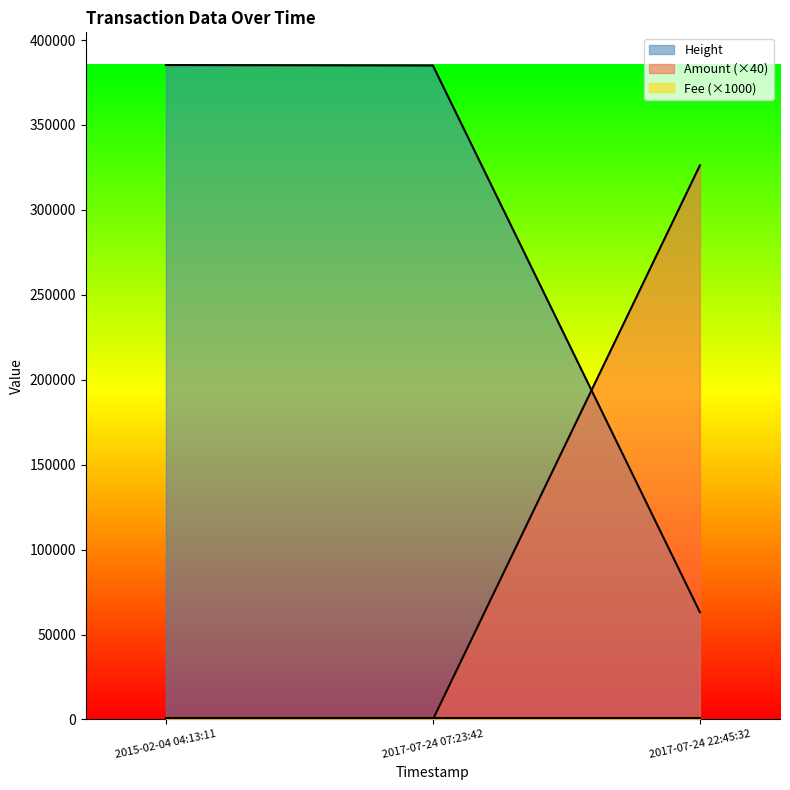

Reading left to right, transcribe all the data shown in this chart.

Amount: 2015-02-04 04:13:11=0	2017-07-24 07:23:42=0	2017-07-24 22:45:32=326200
Height: 2015-02-04 04:13:11=385259	2017-07-24 07:23:42=385012	2017-07-24 22:45:32=63168